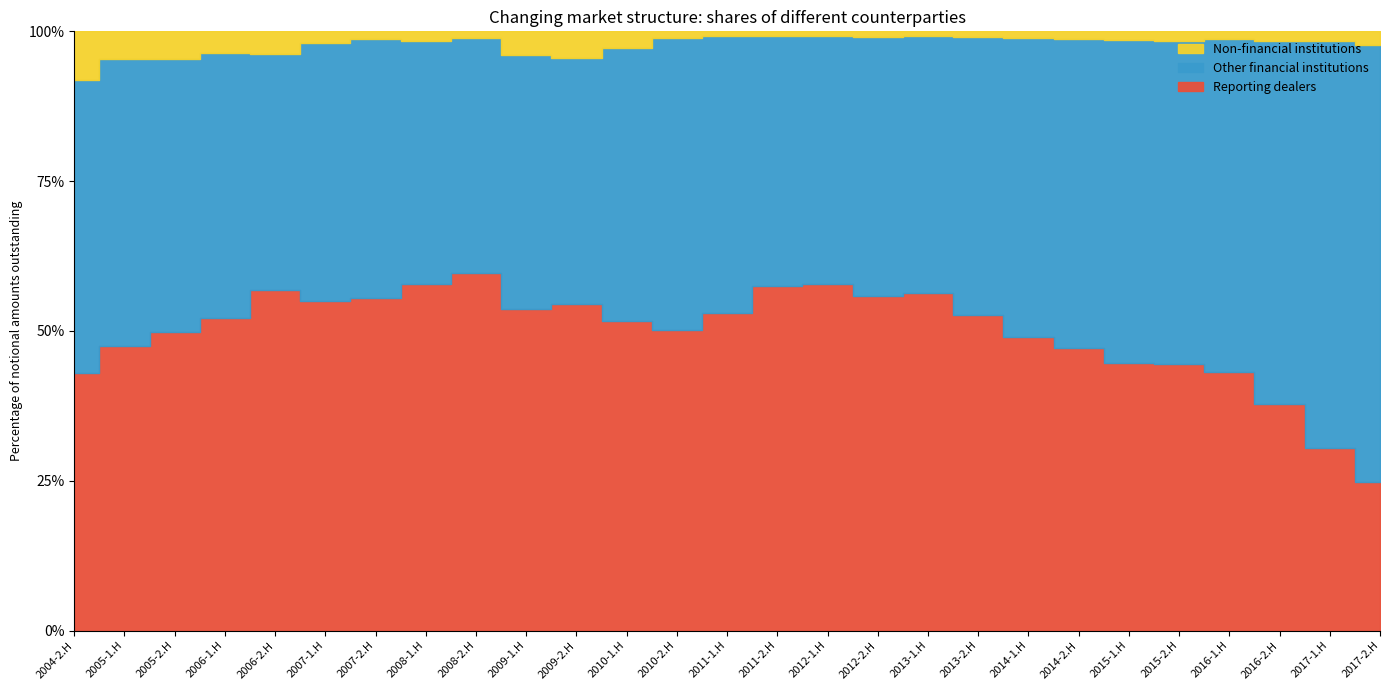

Between which two adjacent categories do Other financial institutions and Reporting dealers first intersect?

2005-1.H and 2005-2.H